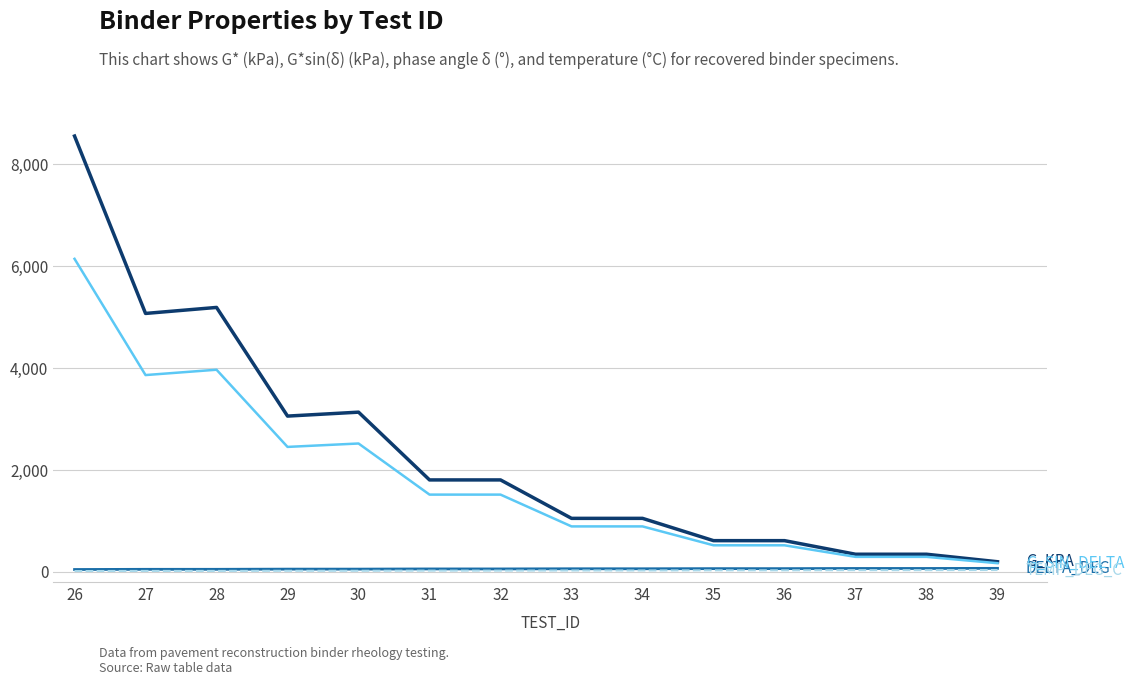

At which category is the sum across all series the highest?

26